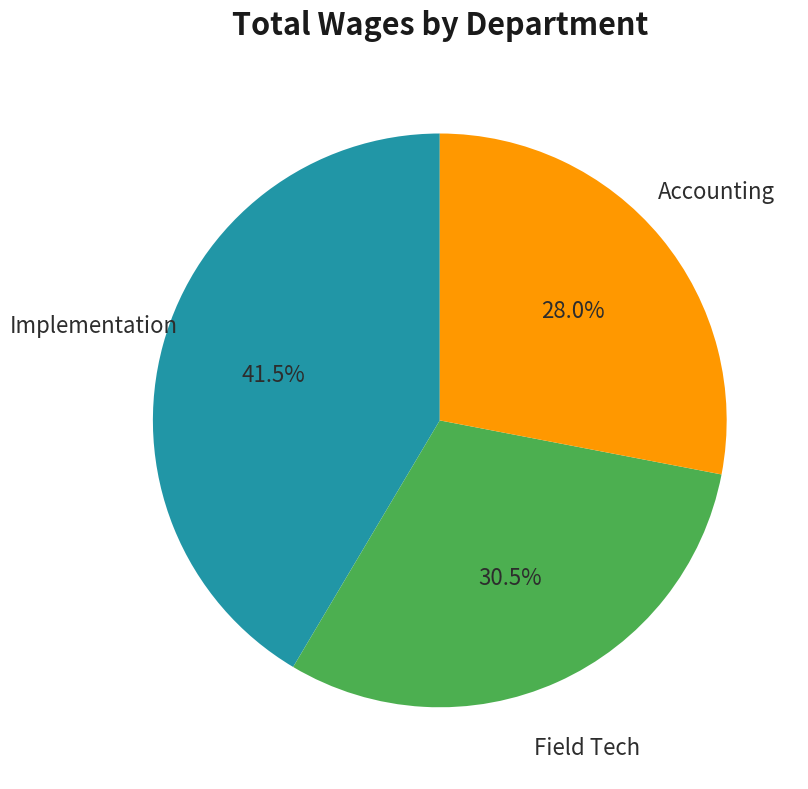

How many segments does this pie chart have?

3